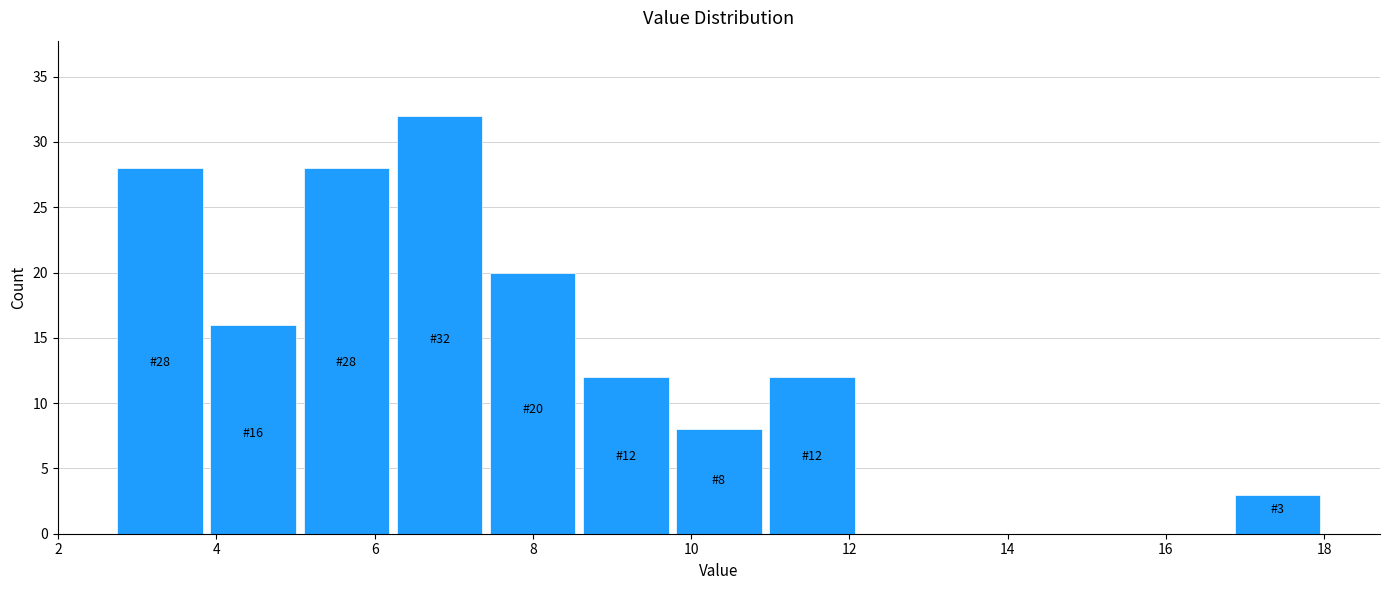

Over which range of the x-axis is the bar tallest?

6.2 to 7.4